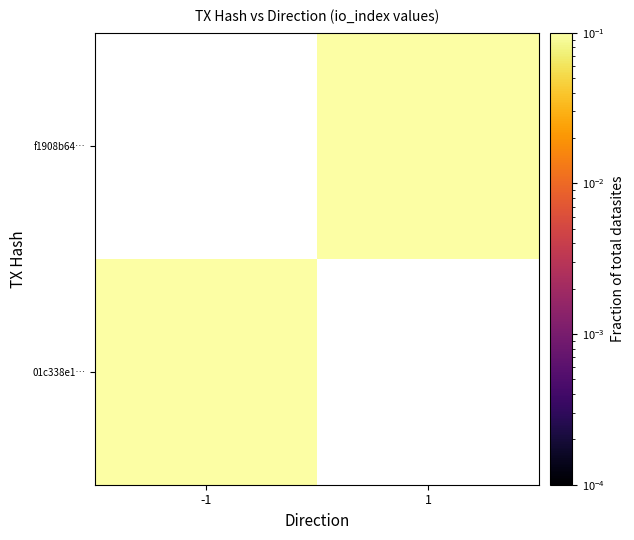

Between 1 and -1, which is larger?

-1